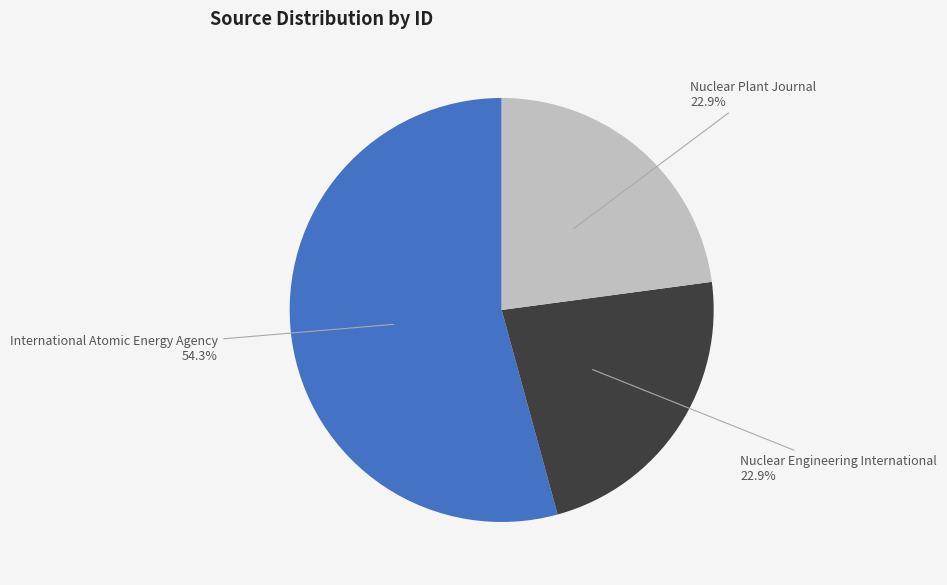

Does any single category account for the majority?

Yes